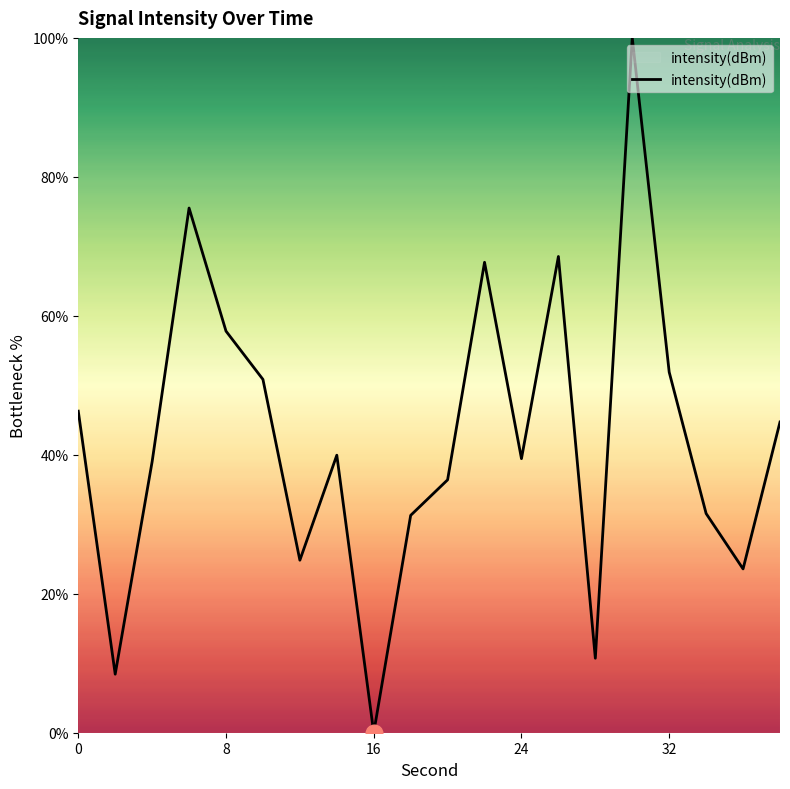

What is the greatest value displayed?

100.0